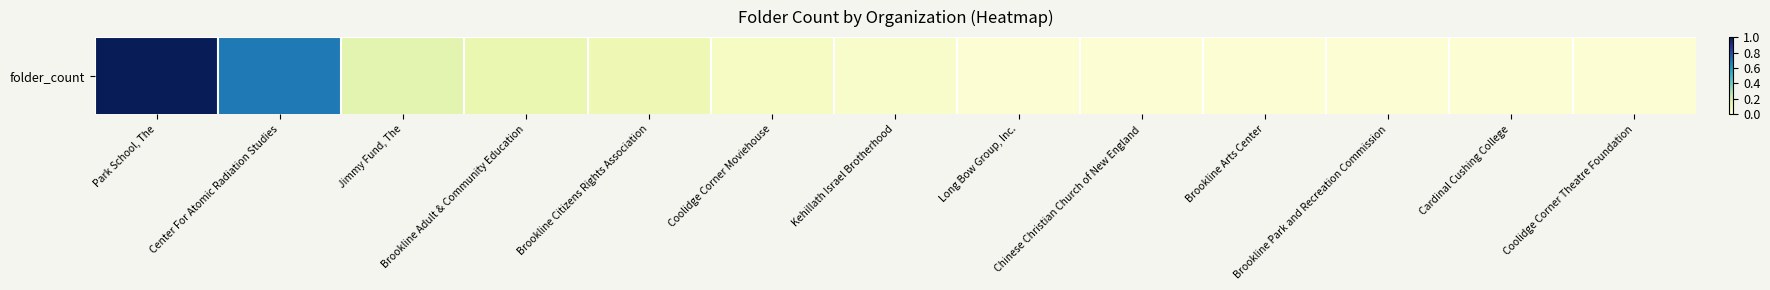

What is the average value?

8